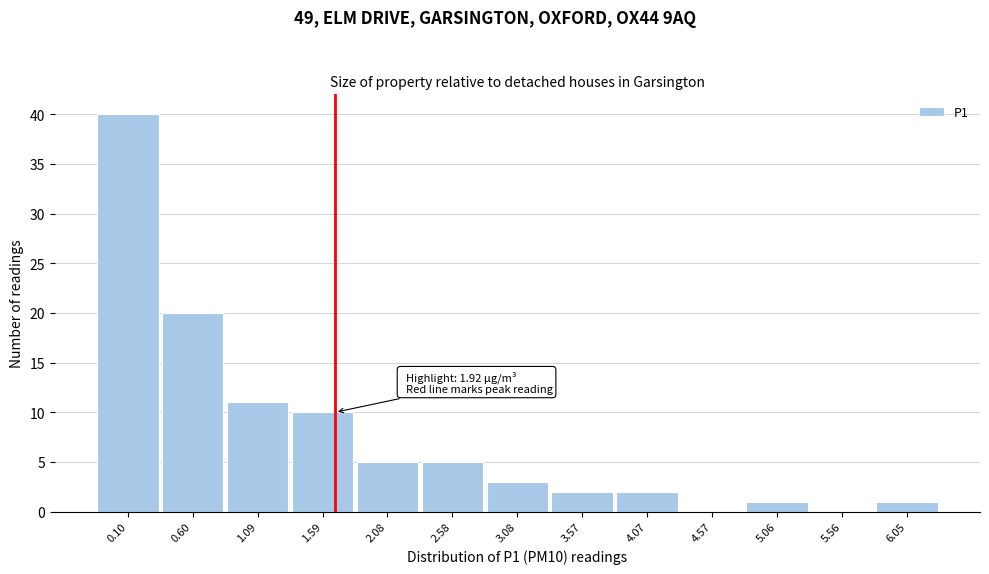

Reading right to left, list all the values displayed in this chart.

6.05=1	5.56=0	5.06=1	4.57=0	4.07=2	3.57=2	3.08=3	2.58=5	2.08=5	1.59=10	1.09=11	0.60=20	0.10=40